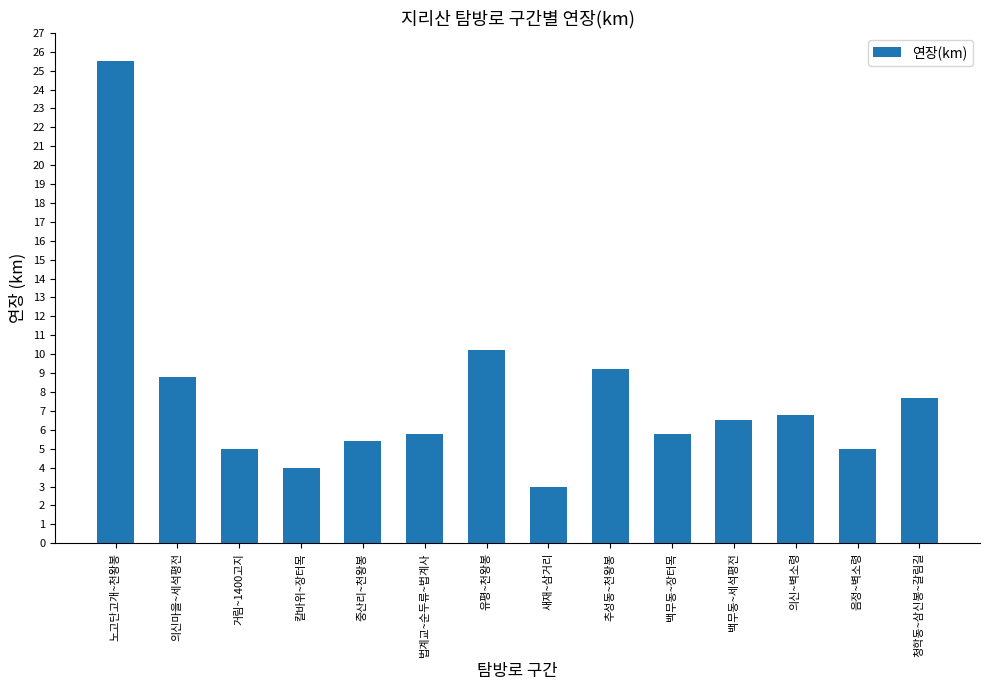

Which has a higher value, 청학동~삼신봉~갈림길 or 거림~1400고지?

청학동~삼신봉~갈림길